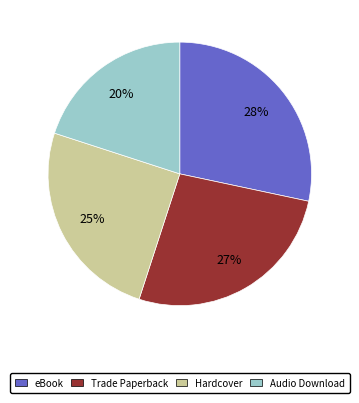

To the nearest percent, what is the combined percentage of eBook and Trade Paperback?

55%